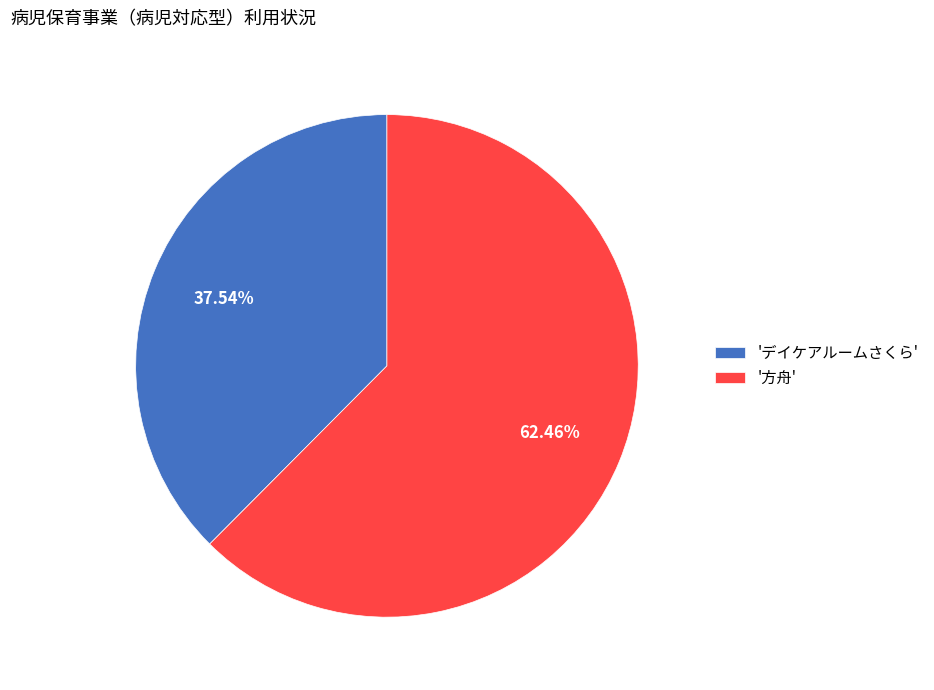

Do 'デイケアルームさくら' and '方舟' together represent more than half of the pie?

Yes